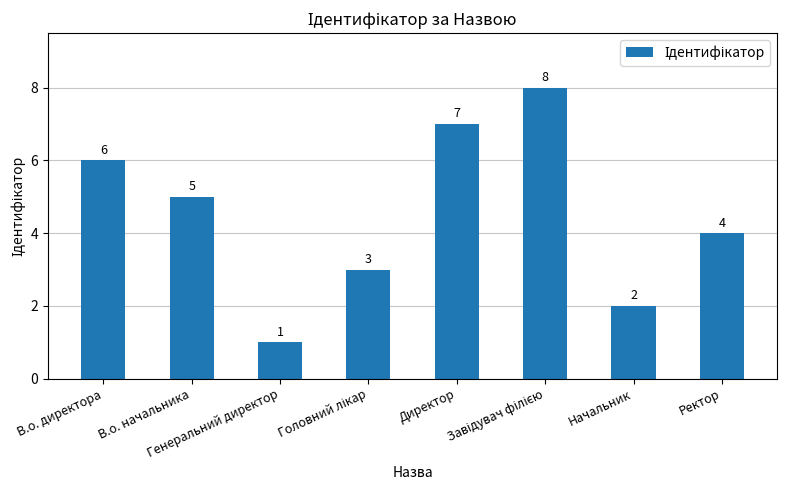

At which category does the chart reach its minimum across all series?

Генеральний директор